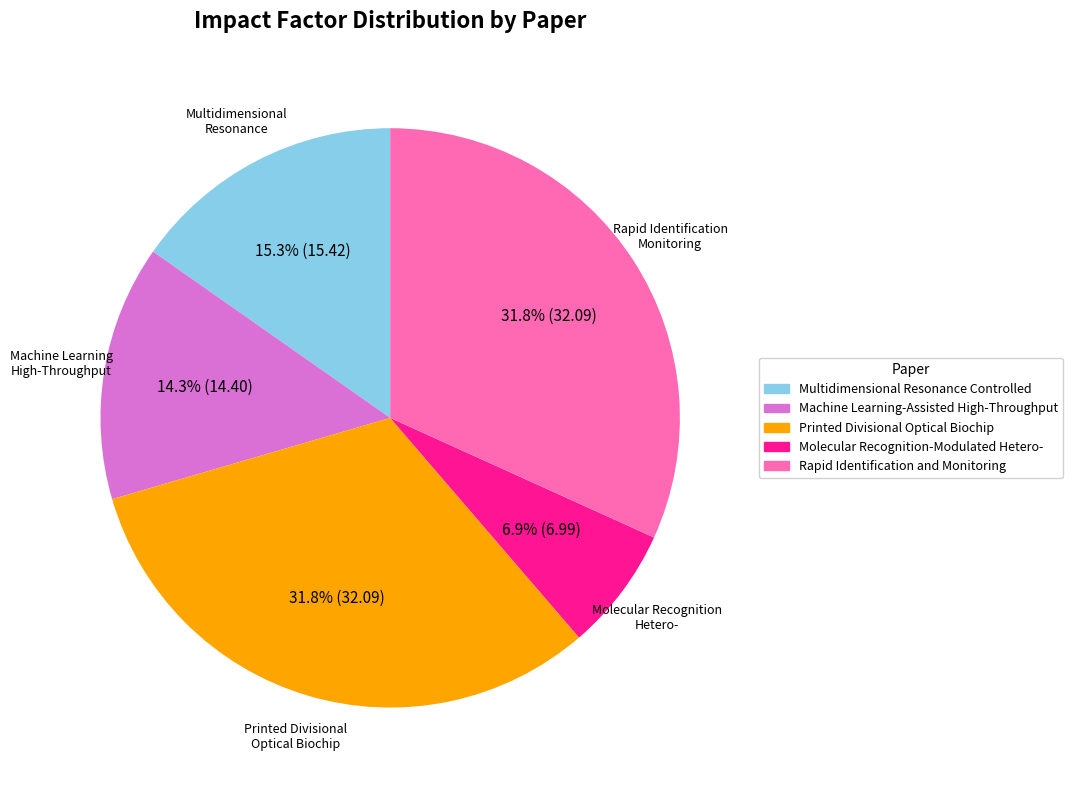

Approximately how many times larger is the value at Molecular Recognition-Modulated Hetero- compared to Multidimensional Resonance Controlled?

0.5